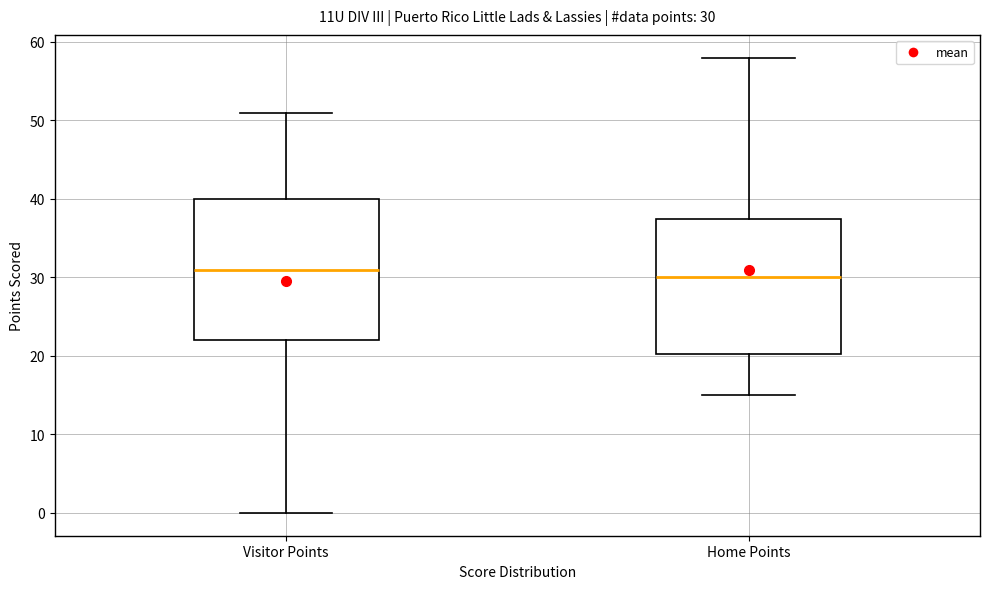

Which box's median line is the highest?

Visitor Points